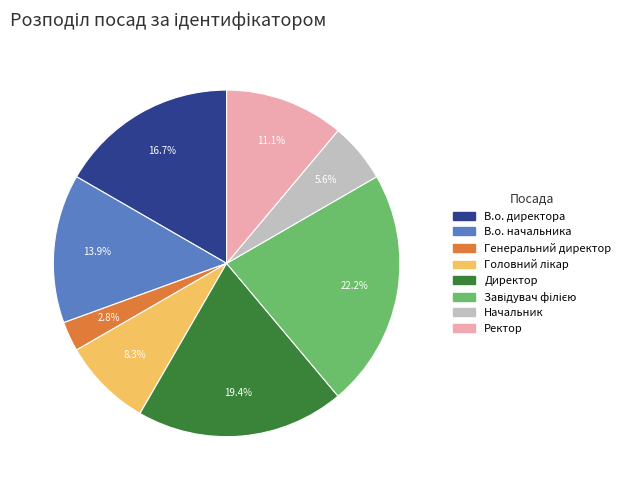

How much of the chart is everything except Директор?

80.6%